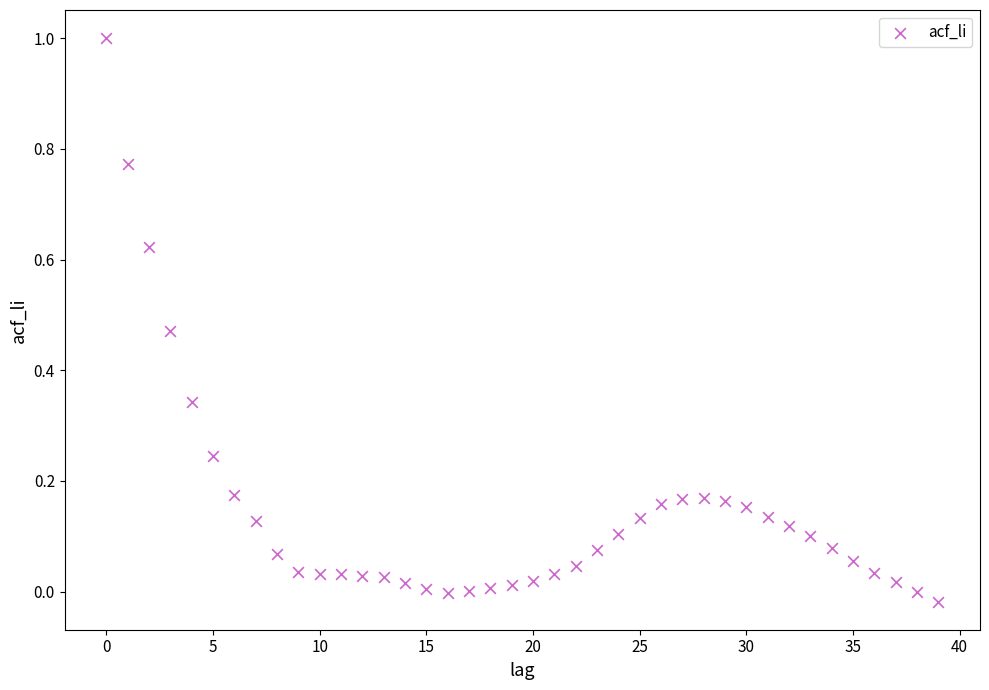

What is the range of Y values (max minus min)?

1.0